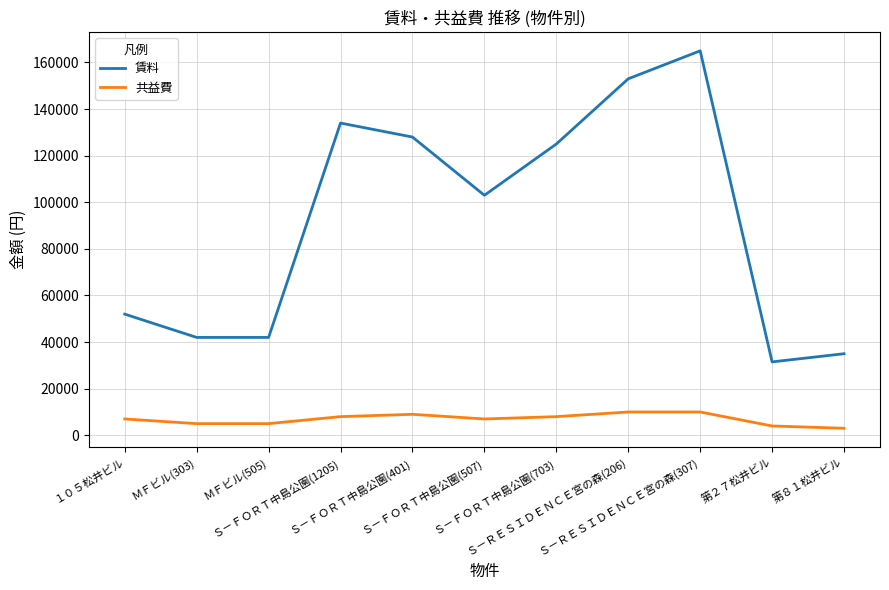

How many lines are shown in the chart?

2